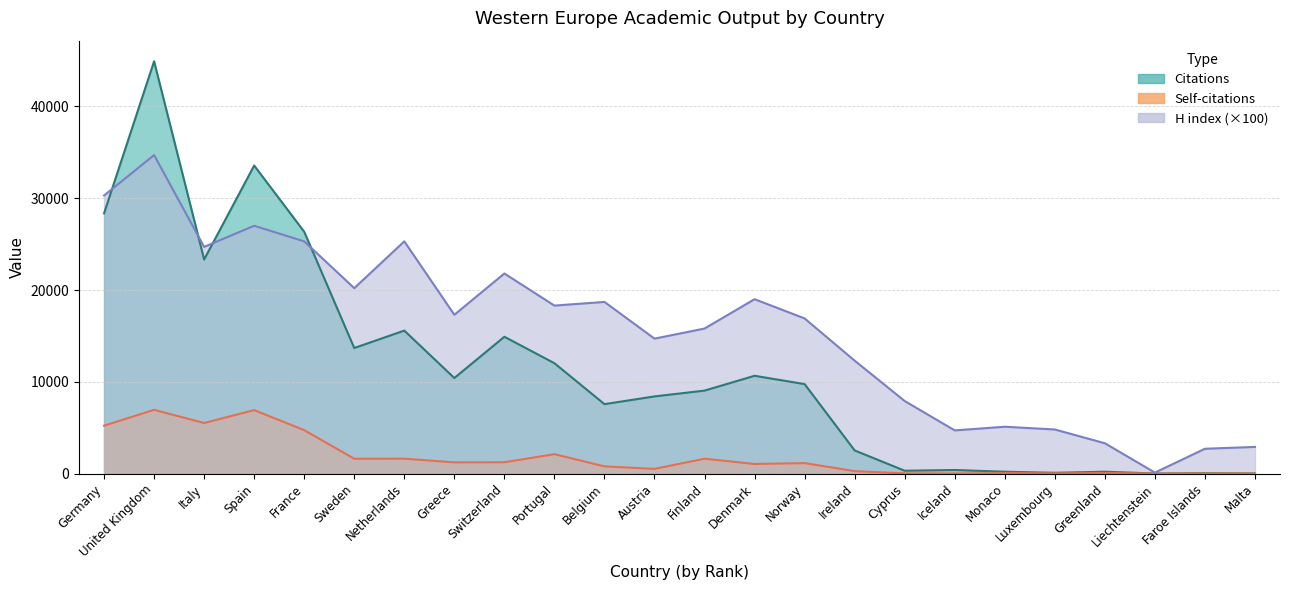

At Liechtenstein, list the series in order from largest to smallest.

H index, Citations, Self-citations